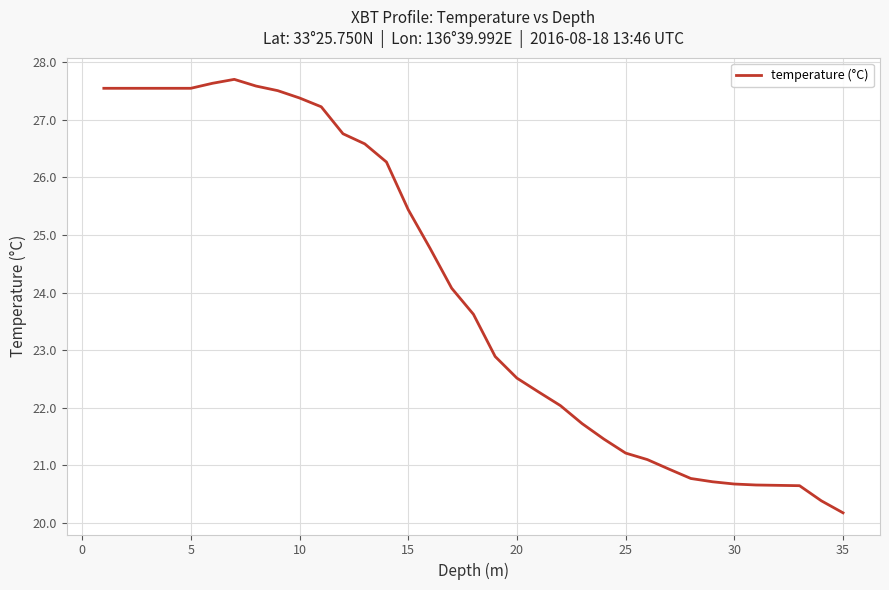

What is the minimum value shown in the chart?

20.2